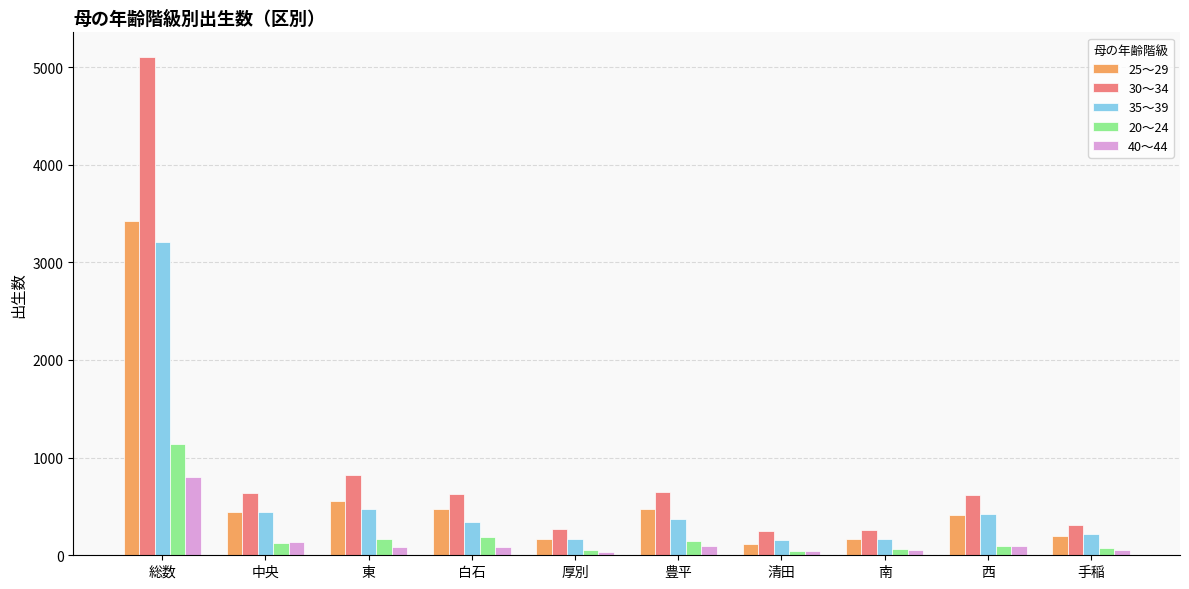

Rank the series by their maximum value, from highest to lowest.

30～34, 25～29, 35～39, 20～24, 40～44